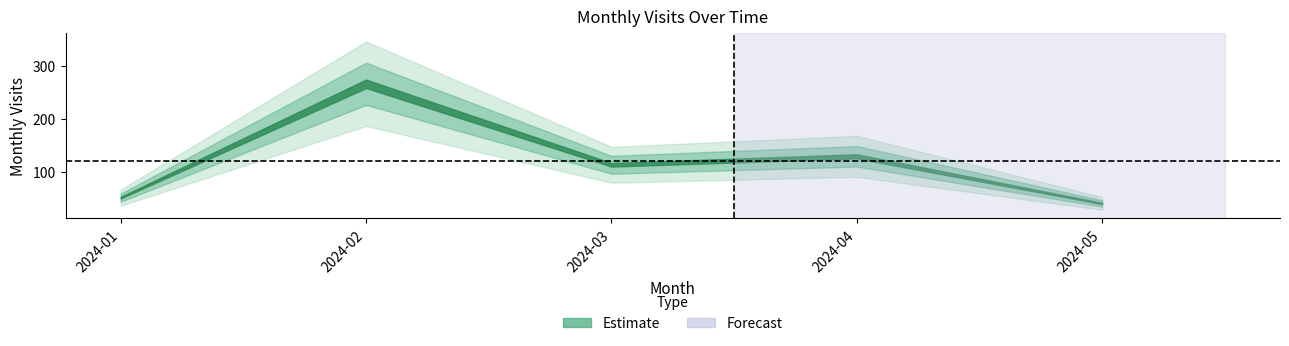

How many points are higher than both their immediate neighbors (excluding endpoints)?

2